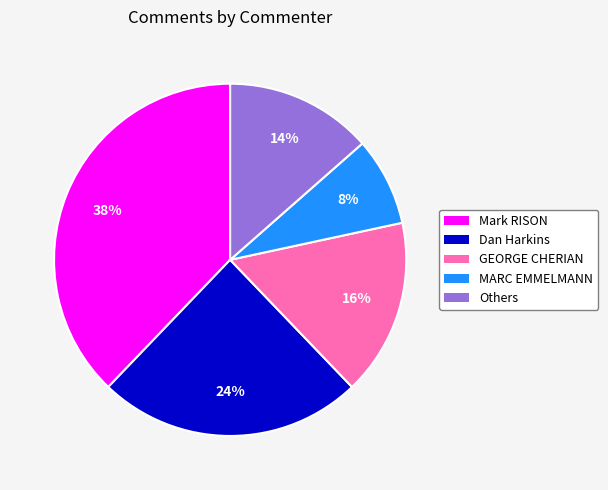

To the nearest percent, what is the average slice percentage?

20%